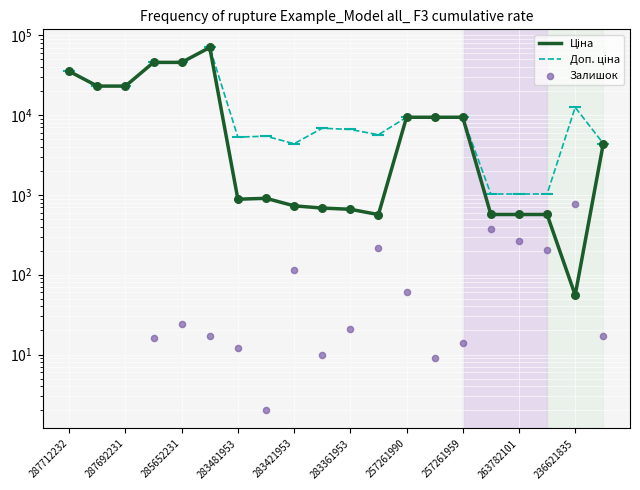

Which series has the widest spread of Y values?

Ціна